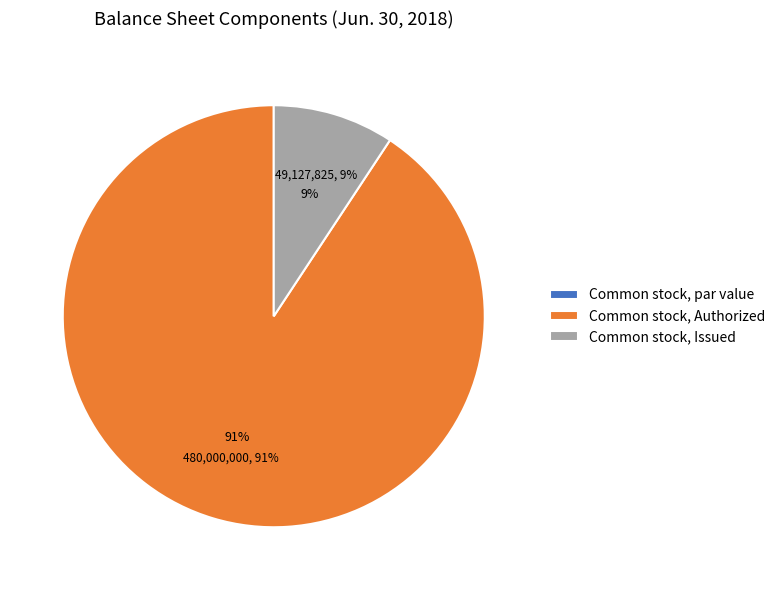

How many slices are in this pie chart?

3